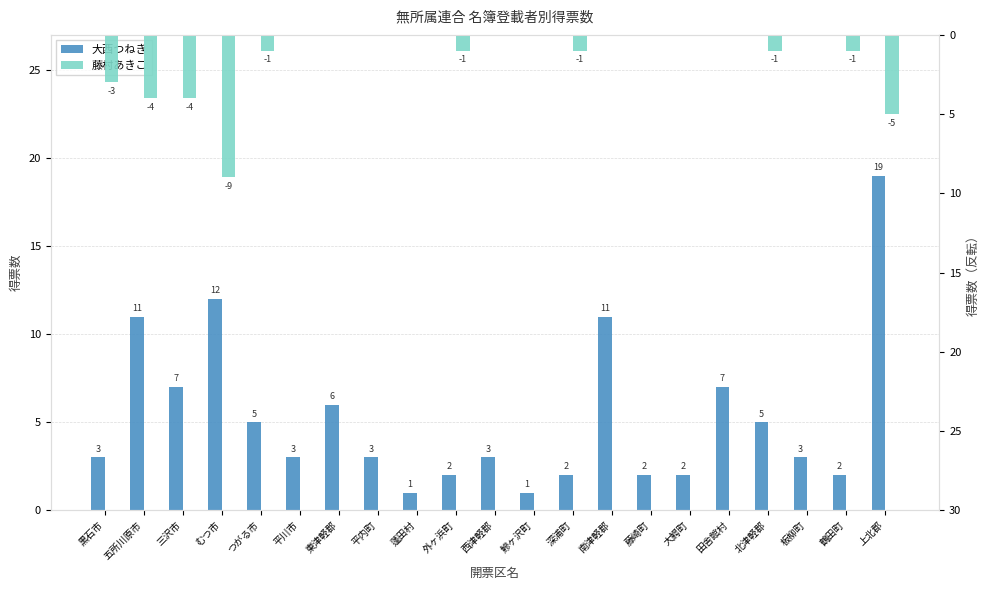

What are all the series names shown in the legend?

大西つねき, 藤村あきこ